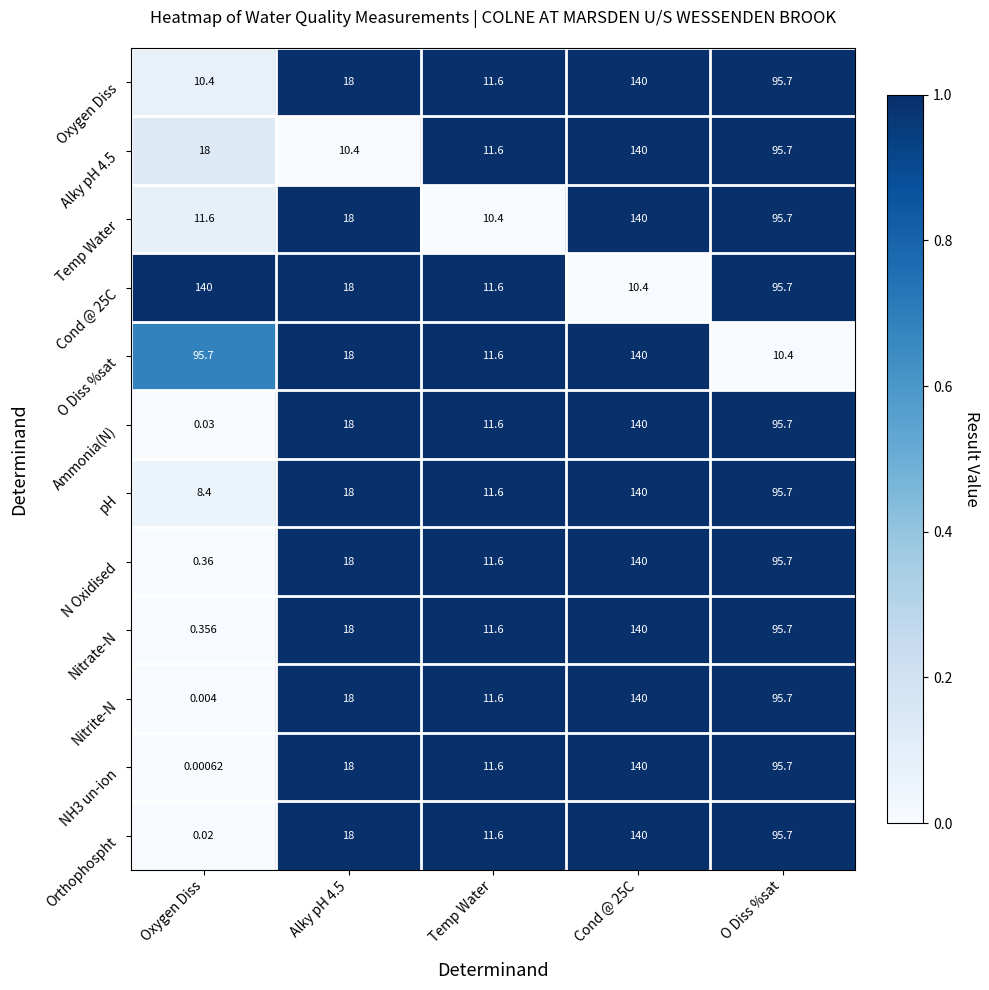

At Oxygen Diss, list the series in order from smallest to largest.

NH3 un-ion, Nitrite-N, Orthophospht, Ammonia(N), Nitrate-N, N Oxidised, pH, Oxygen Diss, Temp Water, Alky pH 4.5, O Diss %sat, Cond @ 25C